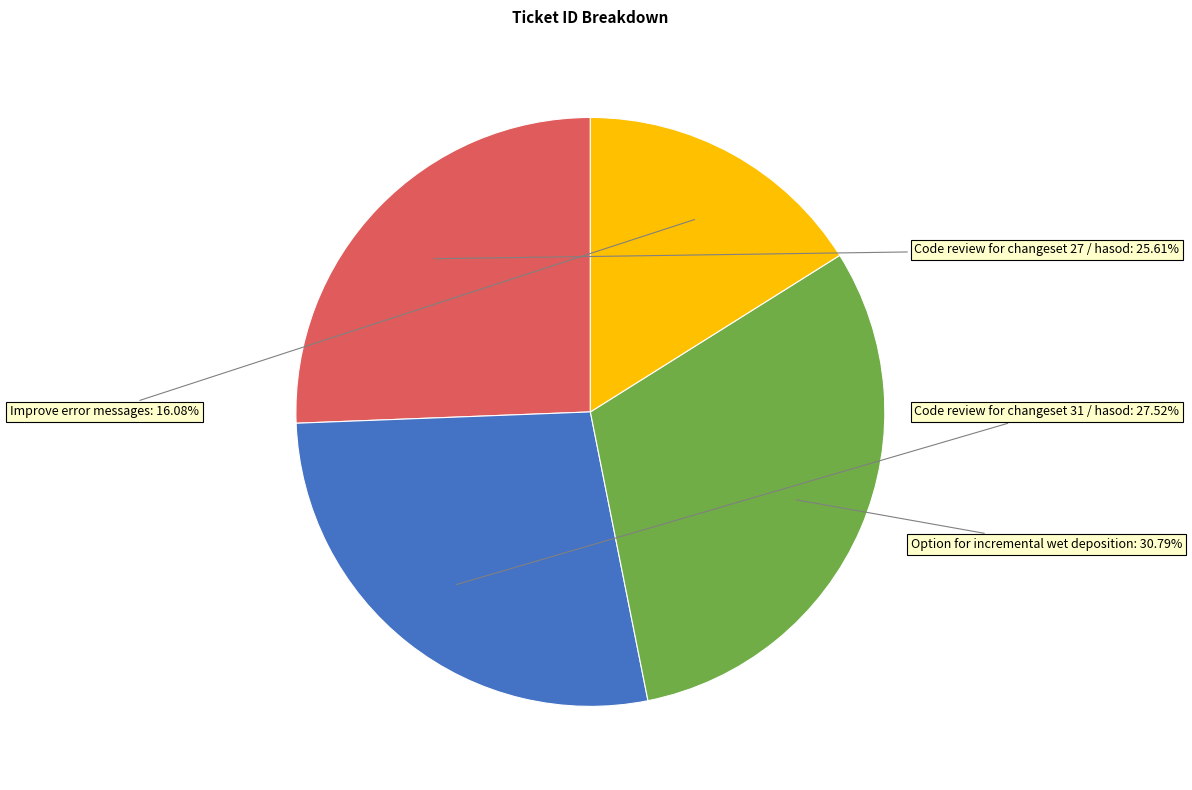

Does any single category account for the majority?

No